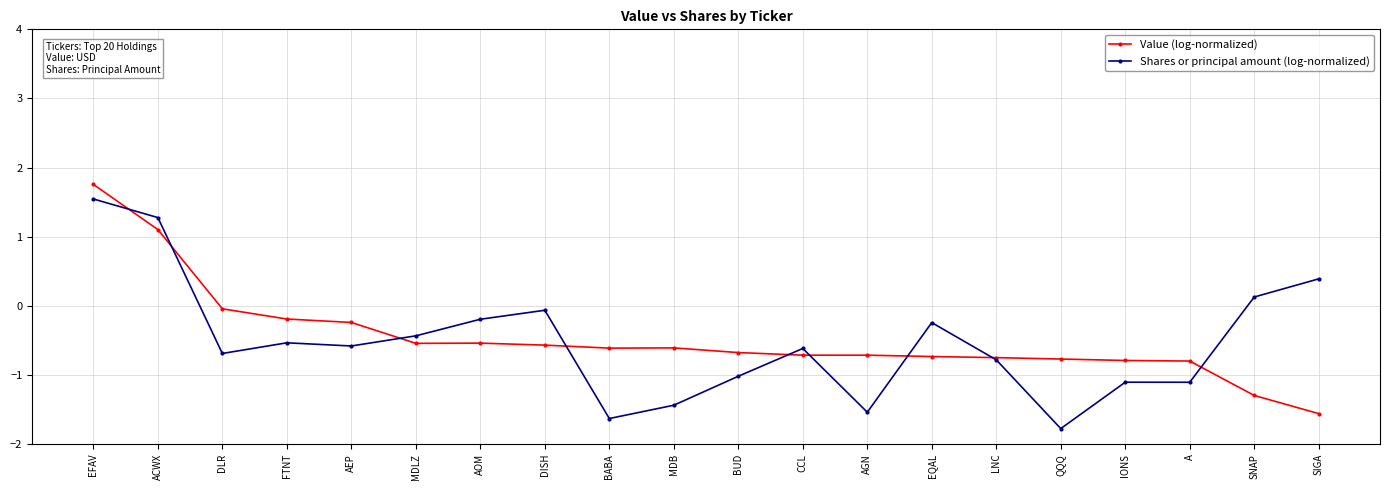

What are all the series names shown in the legend?

Value (log-normalized), Shares or principal amount (log-normalized)